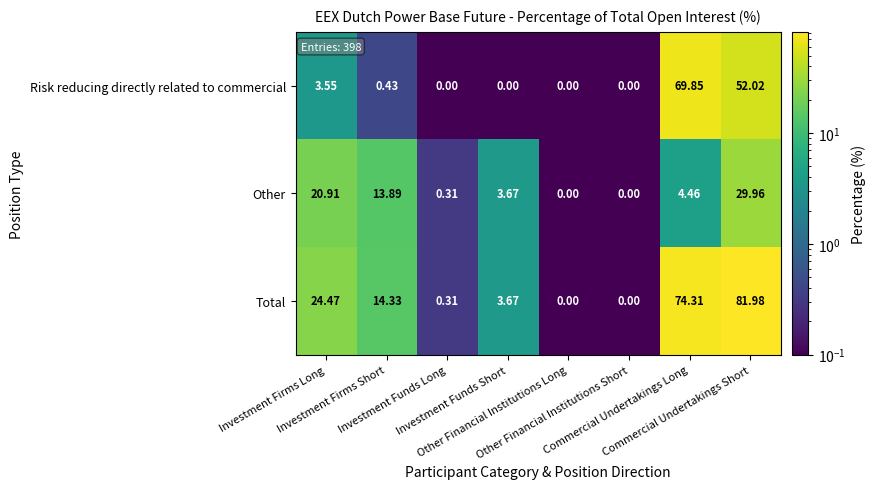

How many categories are shown in the chart?

8